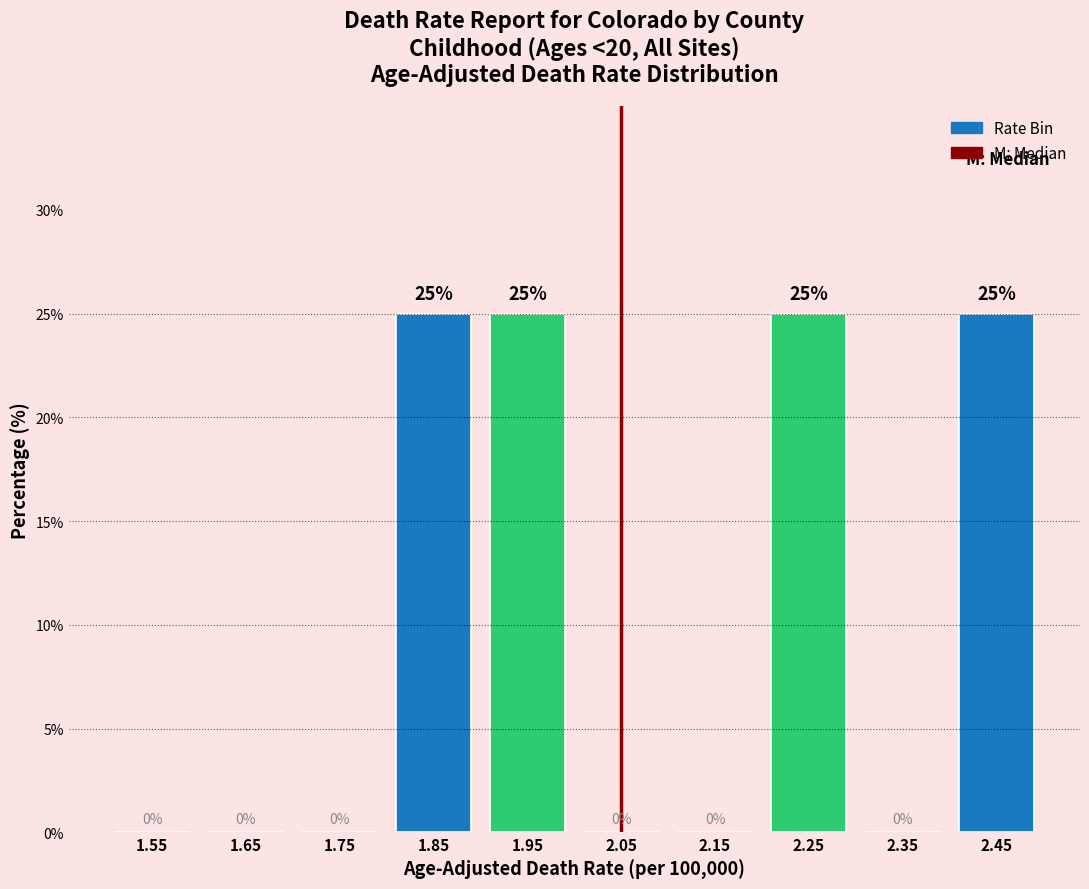

What is the height of the bar covering 1.8 to 1.9 on the x-axis?

25